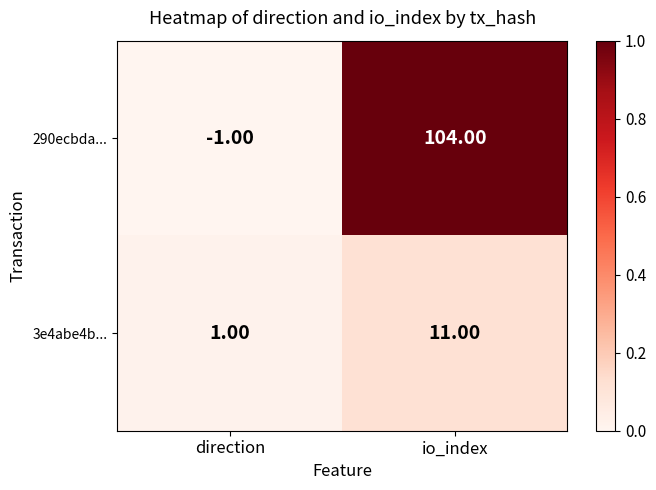

Which series has the largest total across all categories?

290ecbda...